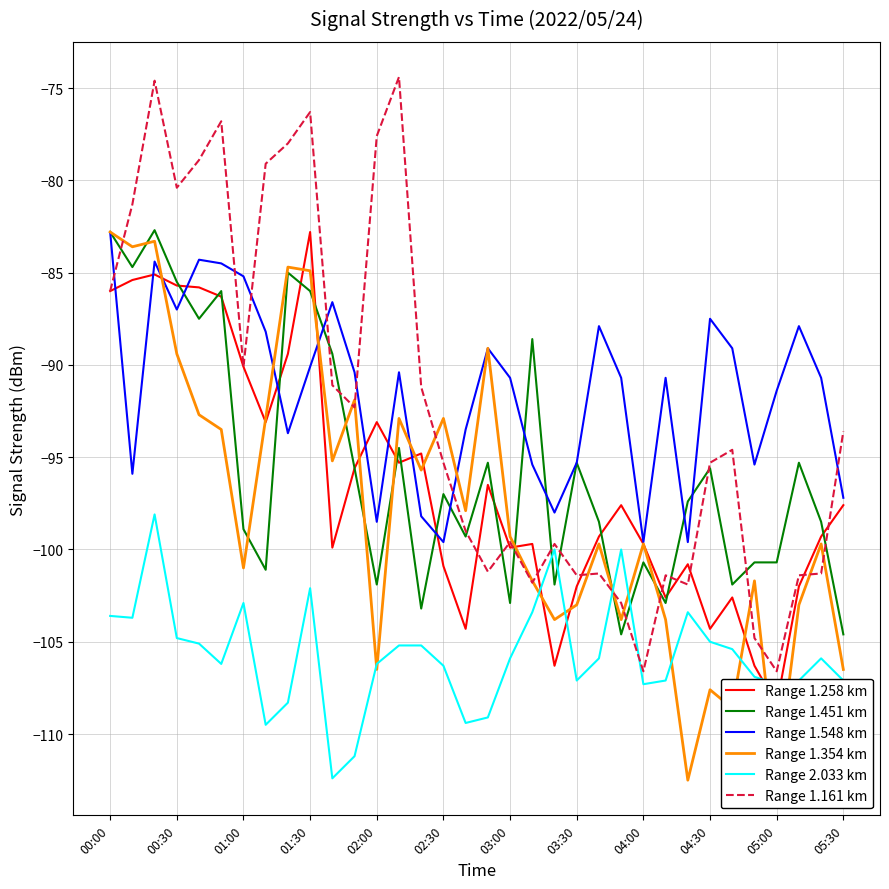

What is the maximum value for Range 2.033 km?

-98.1